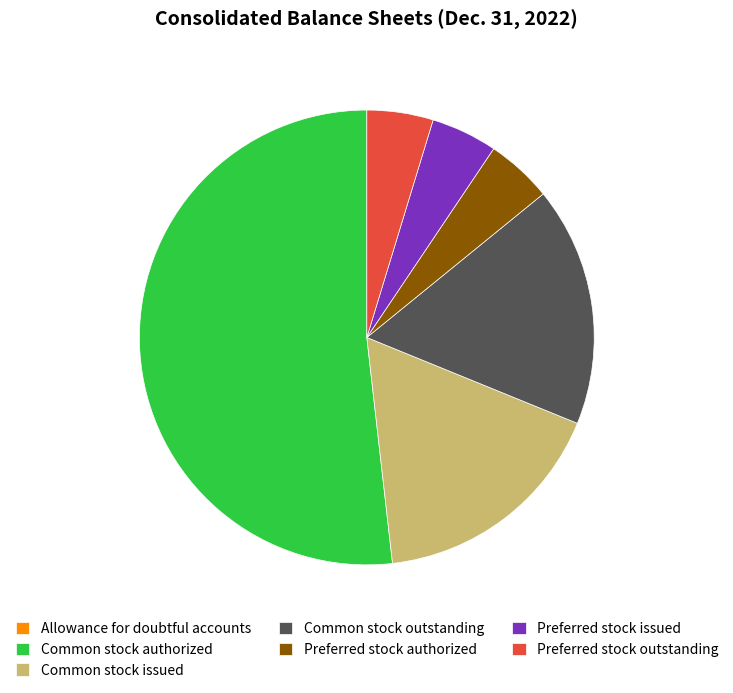

Which category has the biggest portion of the pie?

Common stock authorized